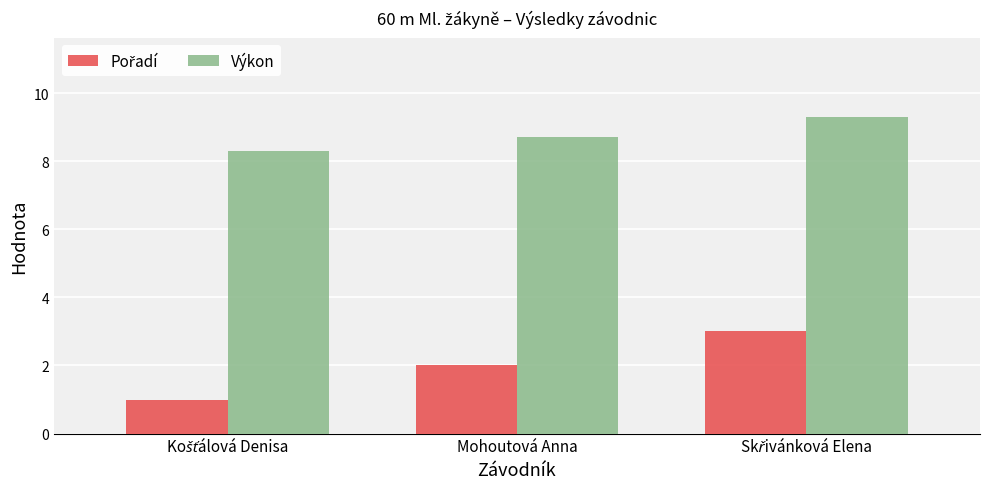

What is the difference between the highest and lowest values at Mohoutová Anna?

6.7